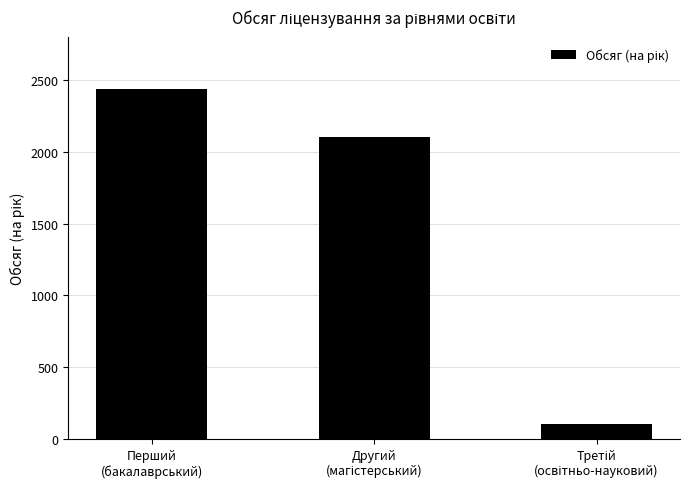

The value at Перший
(бакалаврський) is 2434. True or false?

True